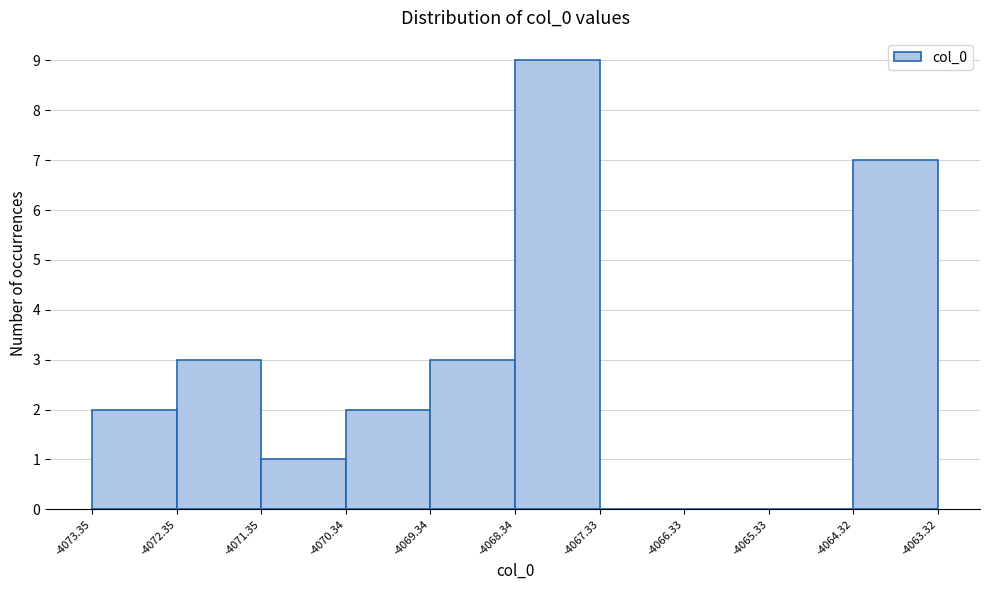

What is the height of the bar covering -4073.35 to -4072.35 on the x-axis? The values are not printed on the chart, so give them approximately, as read against the axis.

2